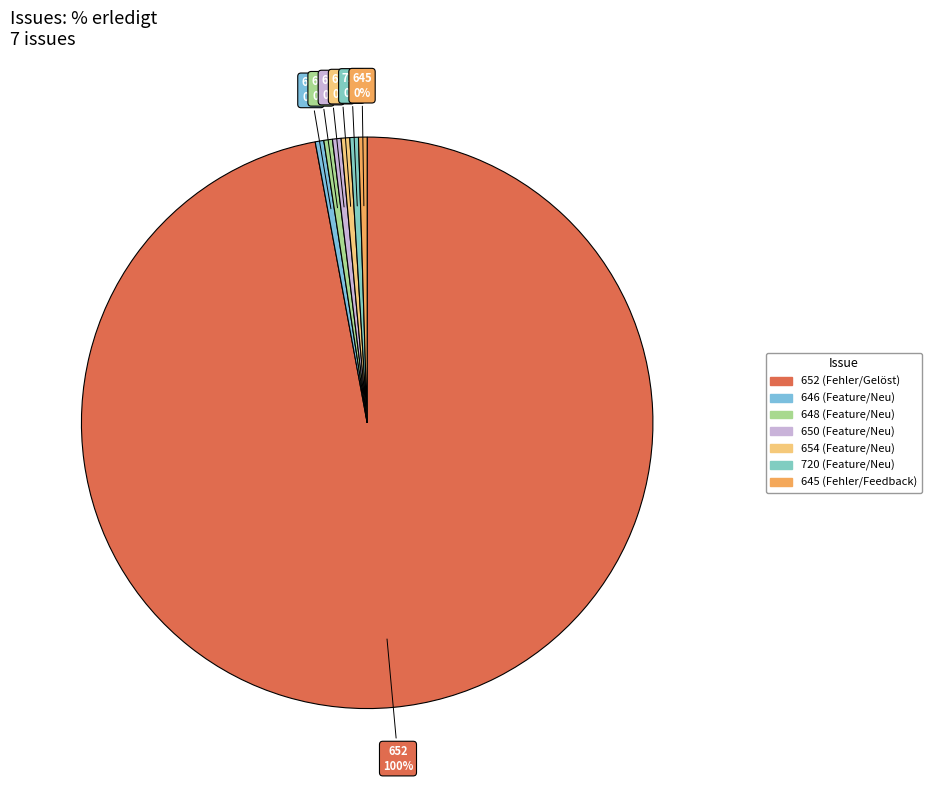

True or false: 652 (Fehler/Gelöst) accounts for 99% of the total.

False